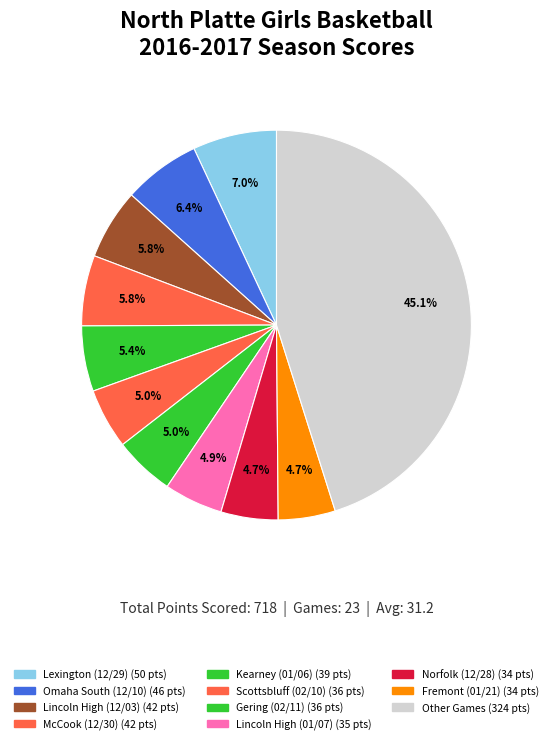

Count the number of slices in the pie.

11